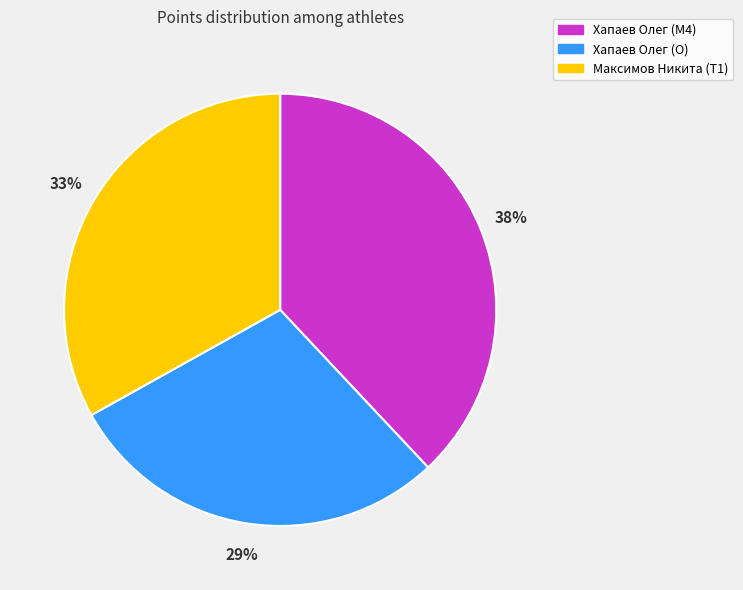

Combined, do Максимов Никита (T1) and Хапаев Олег (M4) account for over 50%?

Yes